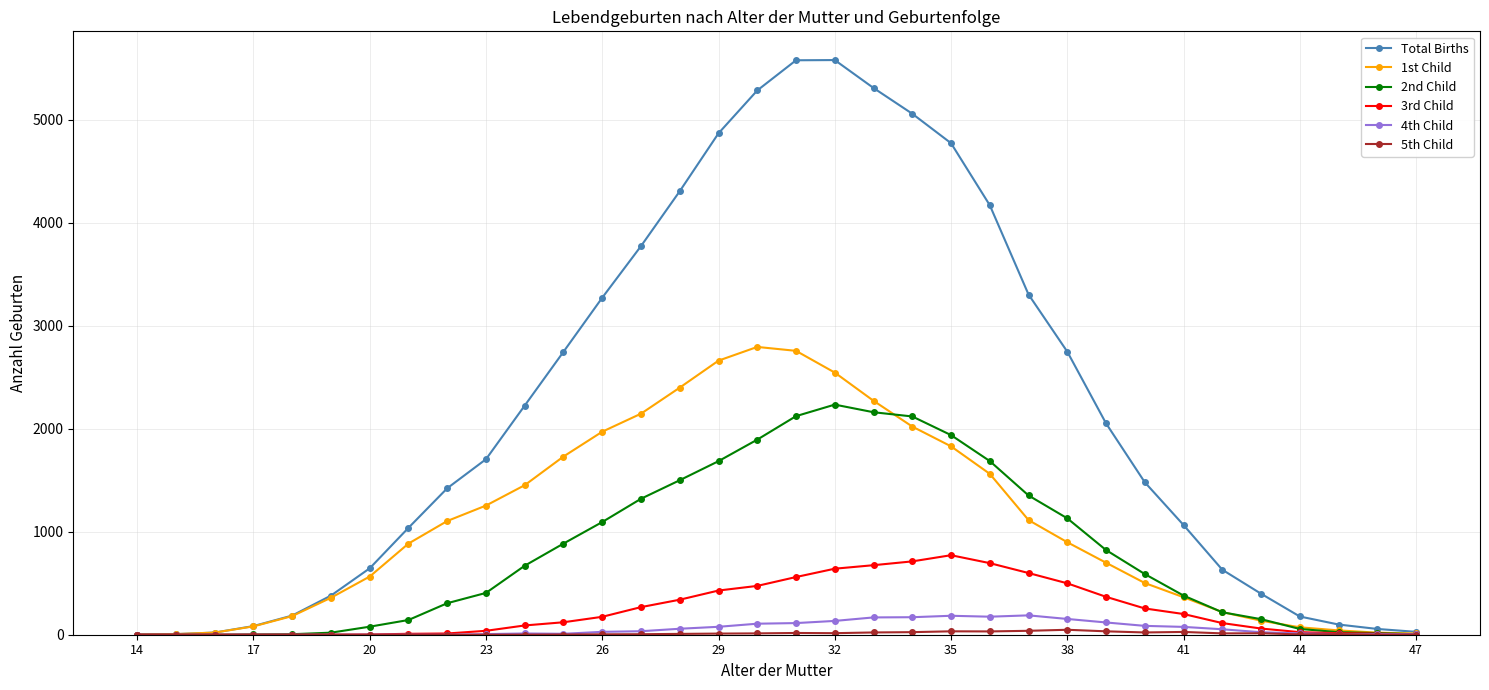

What is the maximum value shown in the chart?

5579